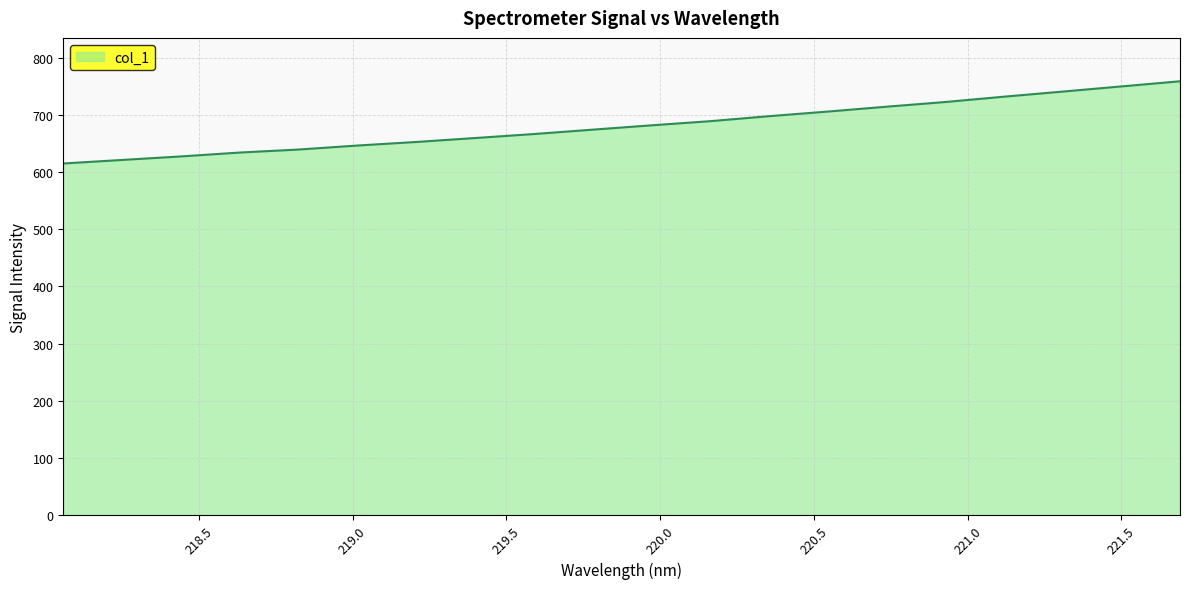

What is the minimum value shown in the chart?

615.0